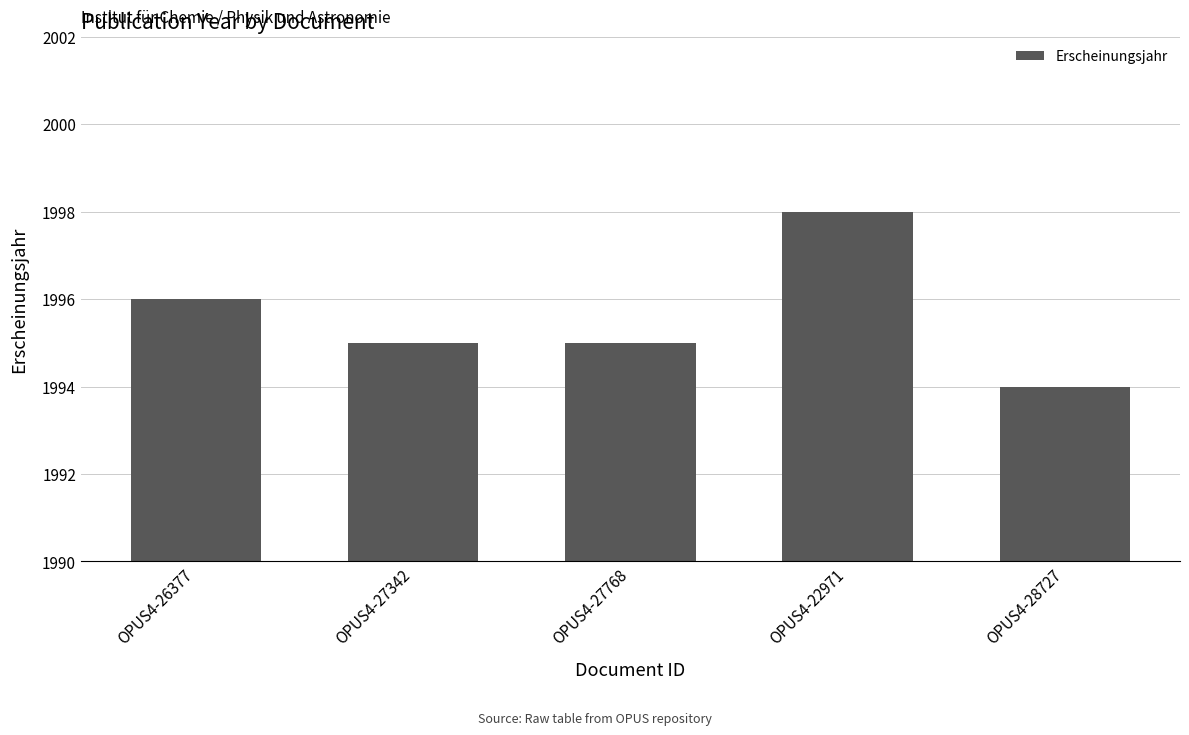

Which has a higher value, OPUS4-26377 or OPUS4-22971?

OPUS4-22971